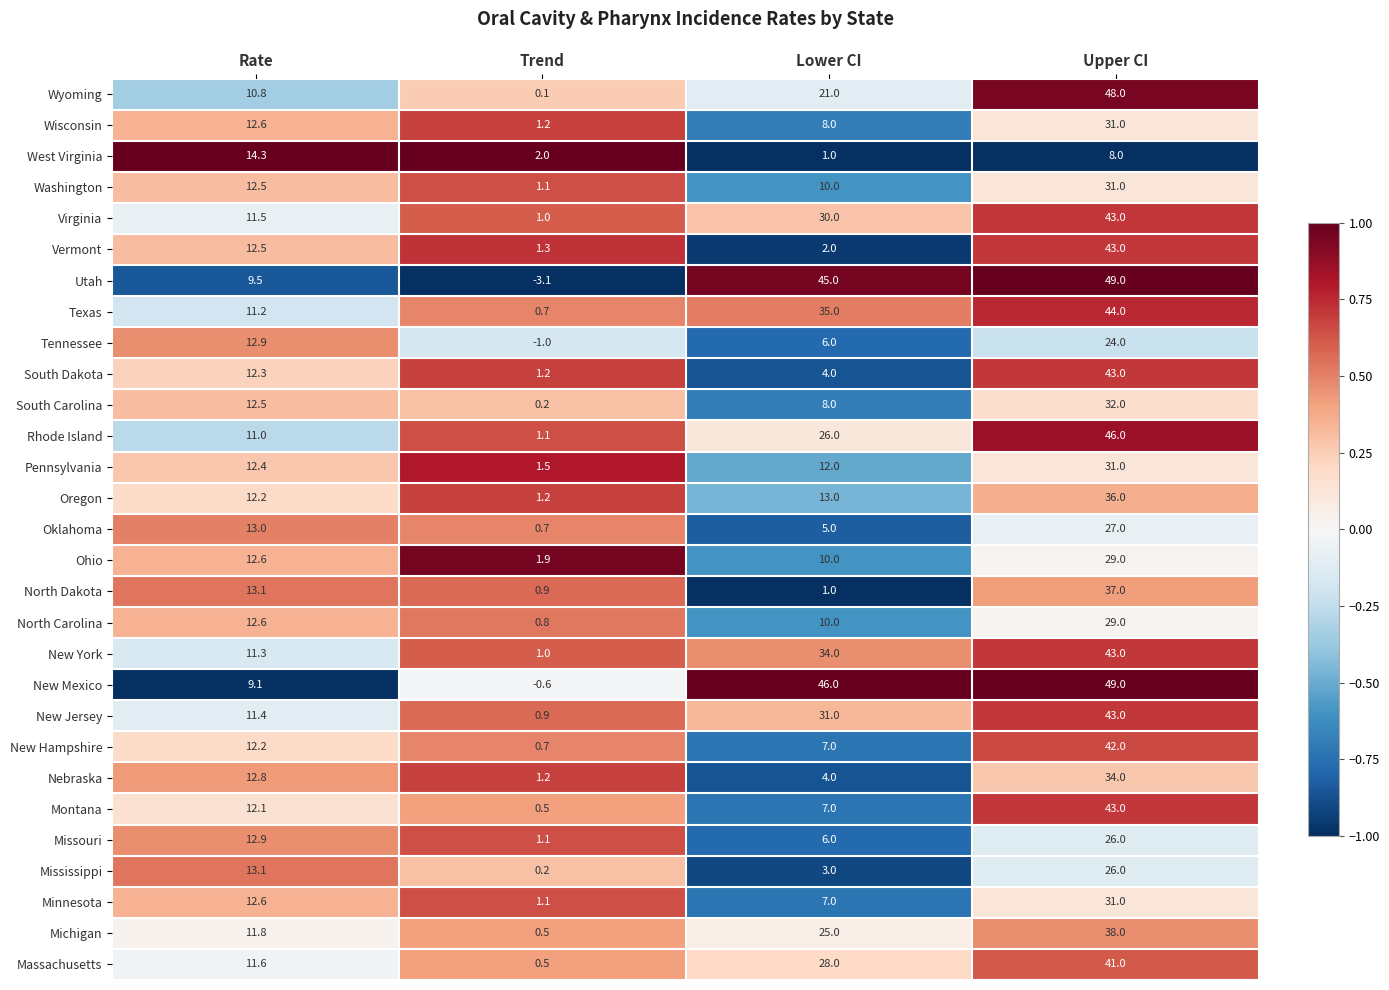

What is the average value of the Rhode Island series?

21.0